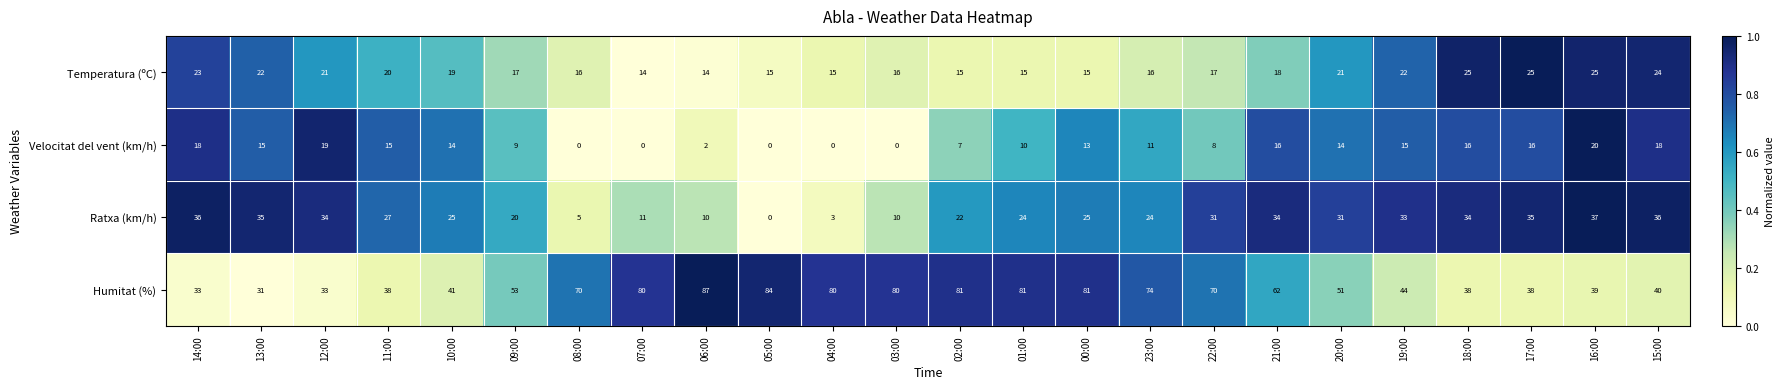

Which series has the widest spread of values?

Humitat (%)